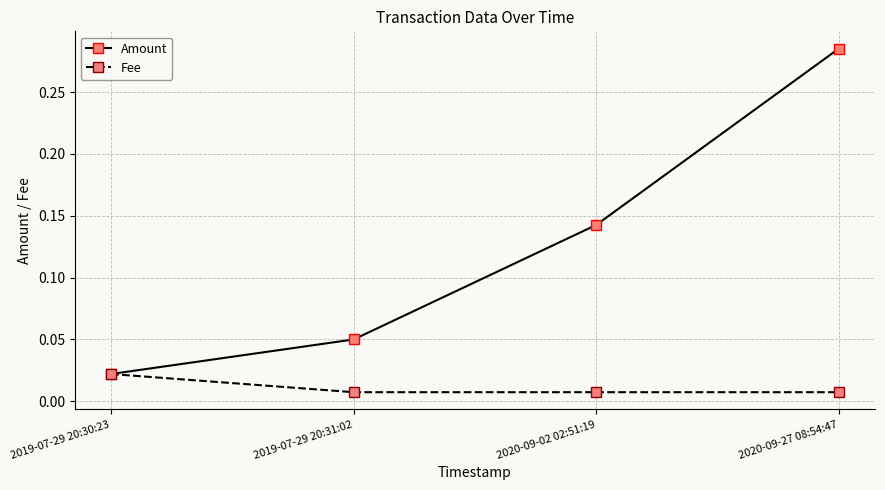

True or false: Fee has more than 2 interior local peaks.

False